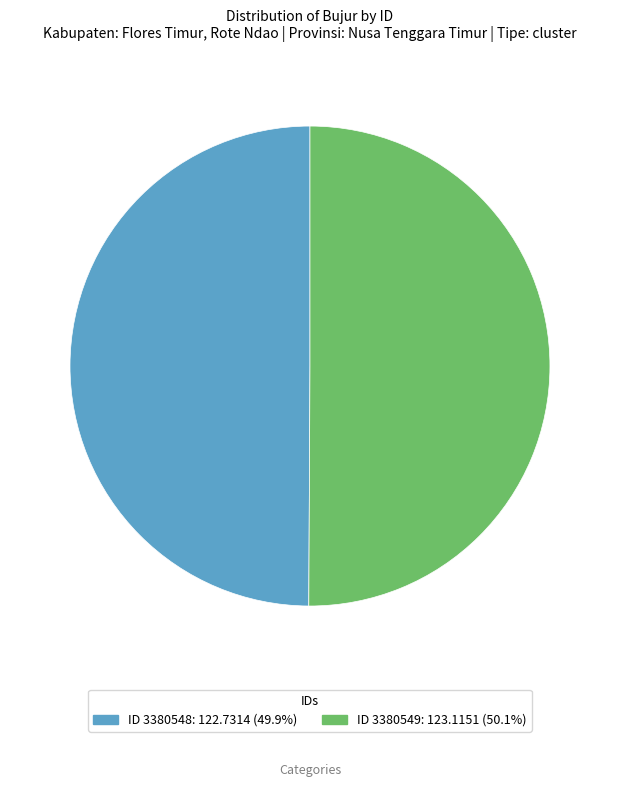

Count the number of slices in the pie.

2